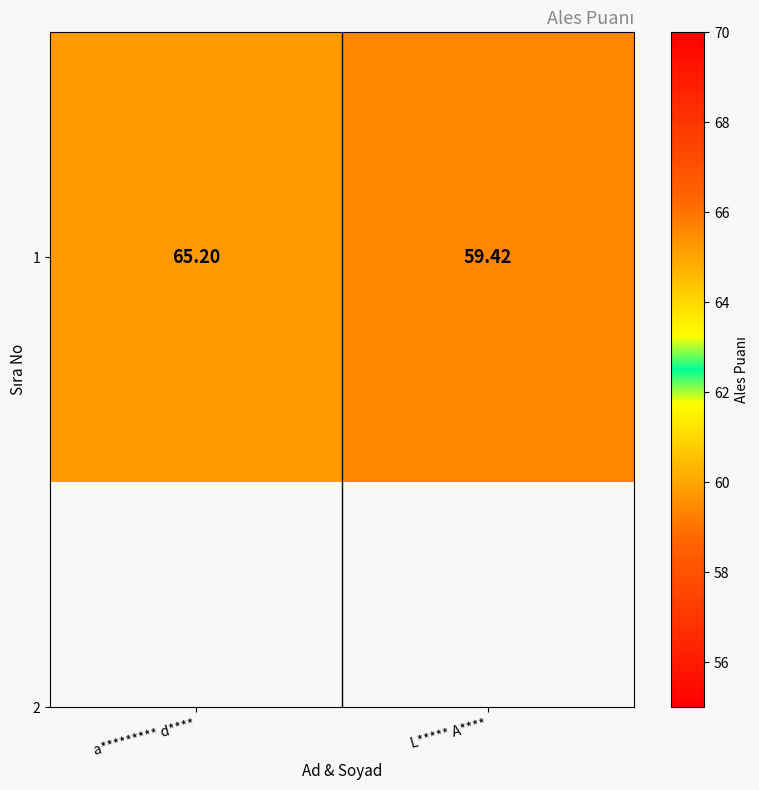

What is the greatest value displayed?

65.2